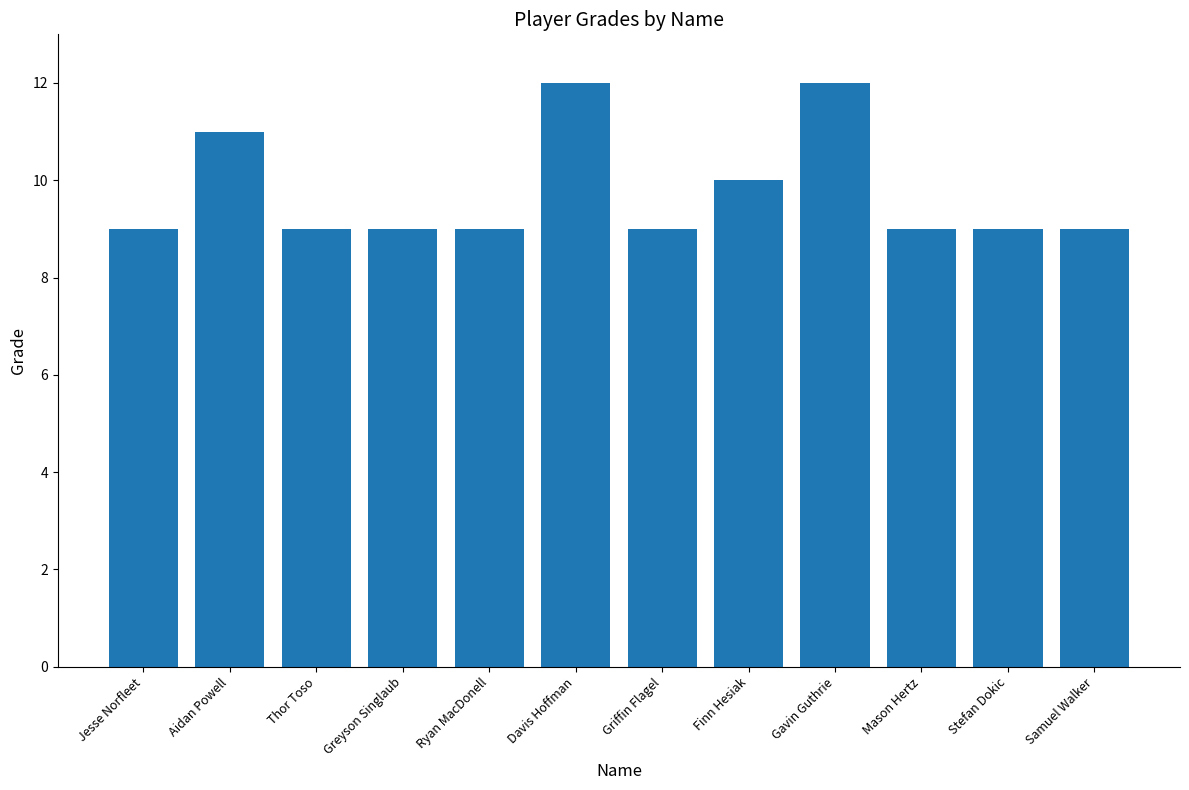

What is the maximum value shown in the chart?

12